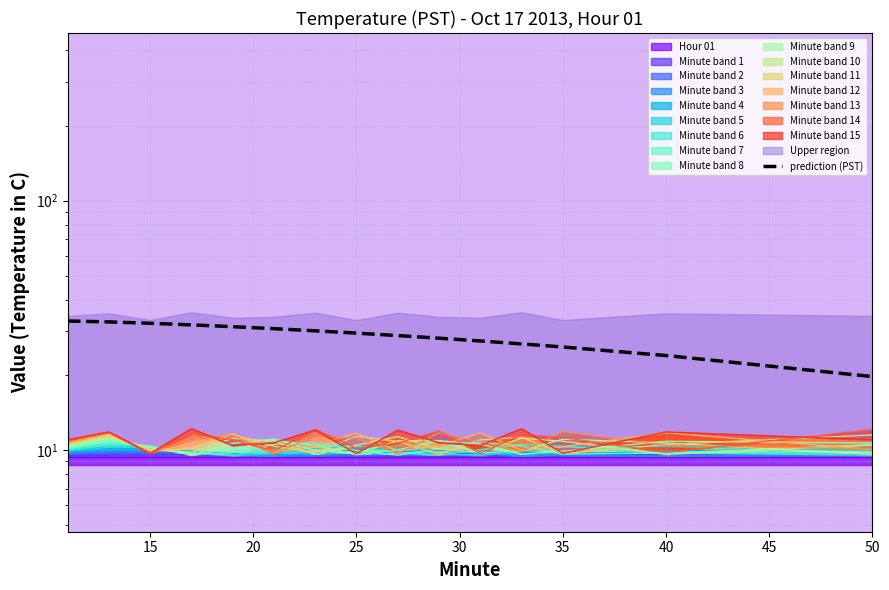

True or false: the data has more than 2 interior local peaks.

False